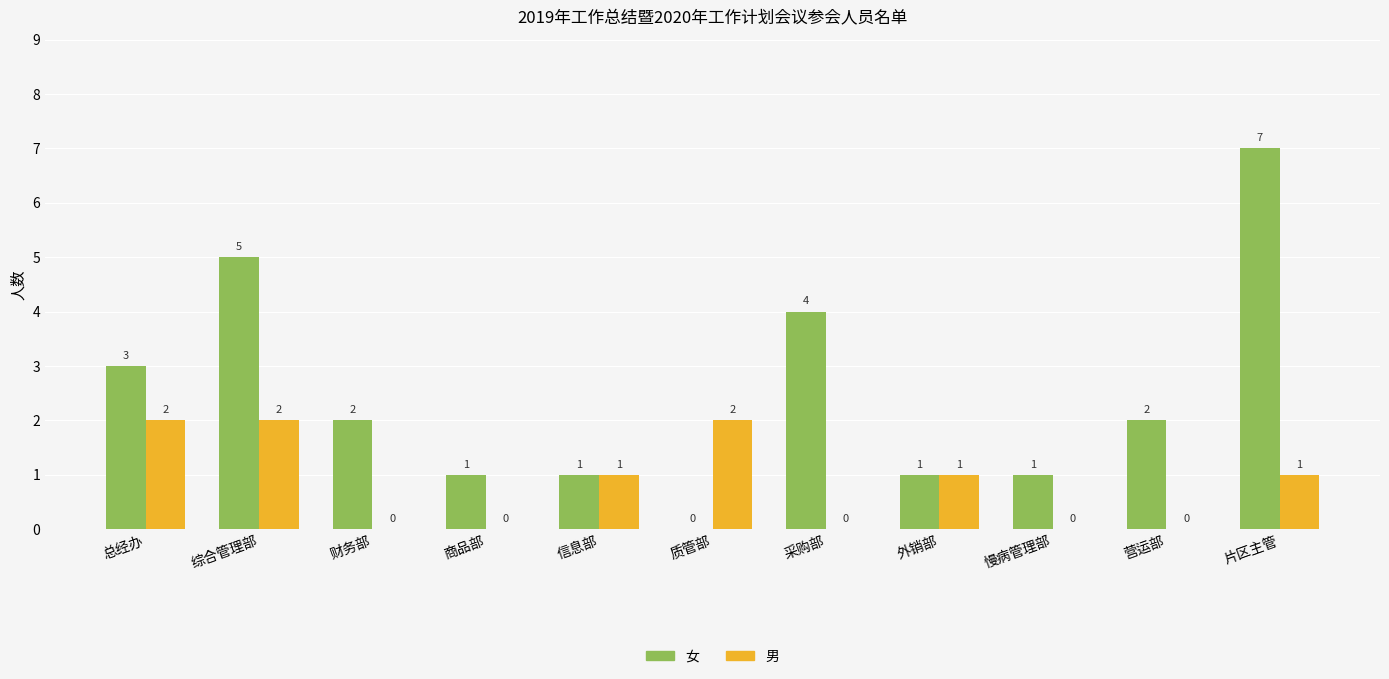

Does the chart contain stacked bars?

No